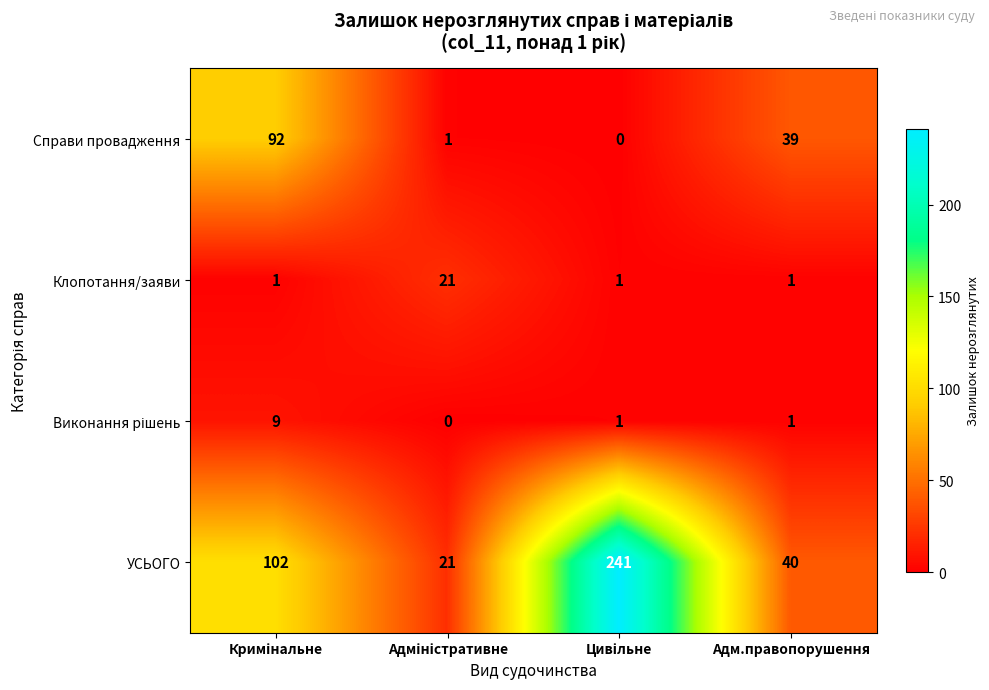

Which series has the largest total across all categories?

УСЬОГО